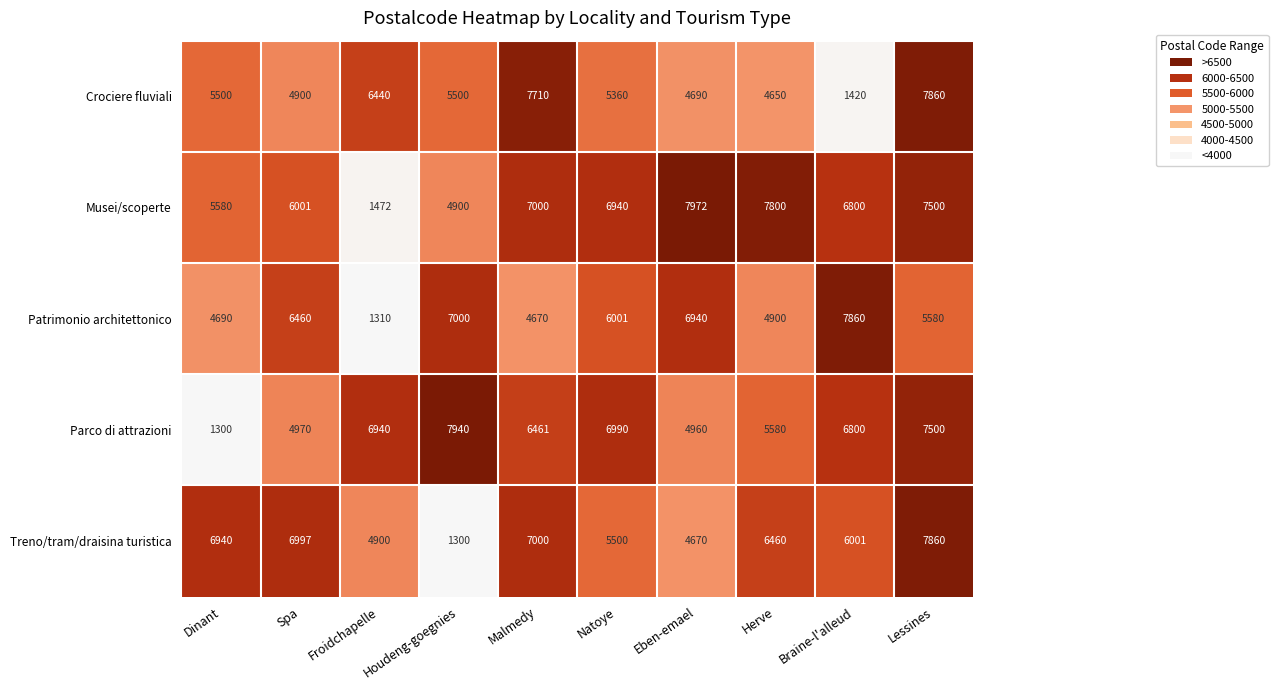

Rank the series by their average value, from highest to lowest.

Musei/scoperte, Parco di attrazioni, Treno/tram/draisina turistica, Patrimonio architettonico, Crociere fluviali